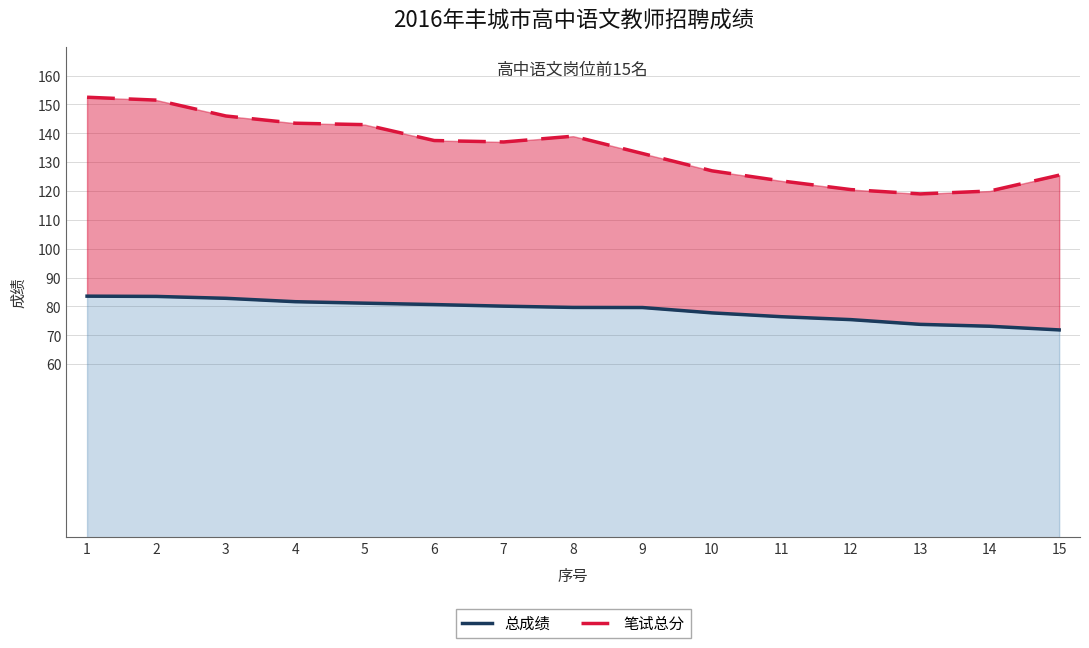

True or false: 总成绩 and 笔试总分 cross at least once.

False